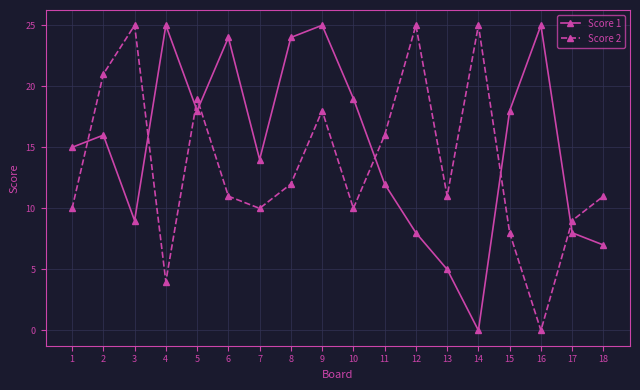

Is the value of Score 2 at 7 greater than the value of Score 1 at 13?

Yes